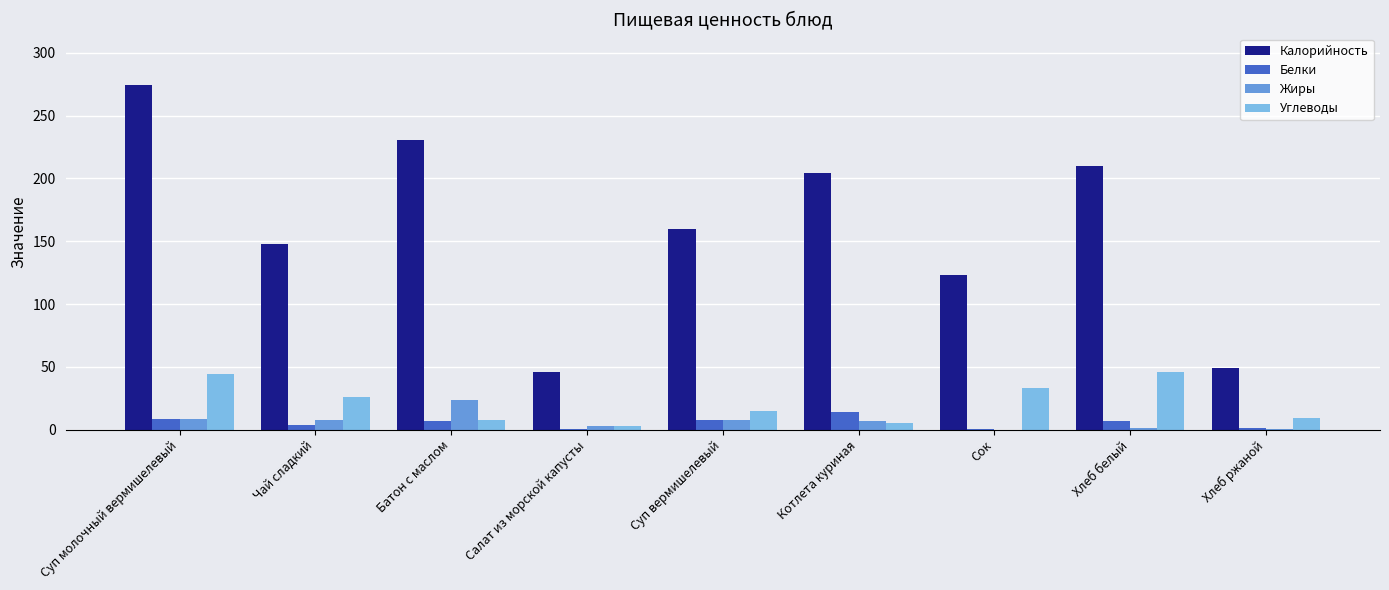

What is the sum of all Жиры values?

58.9